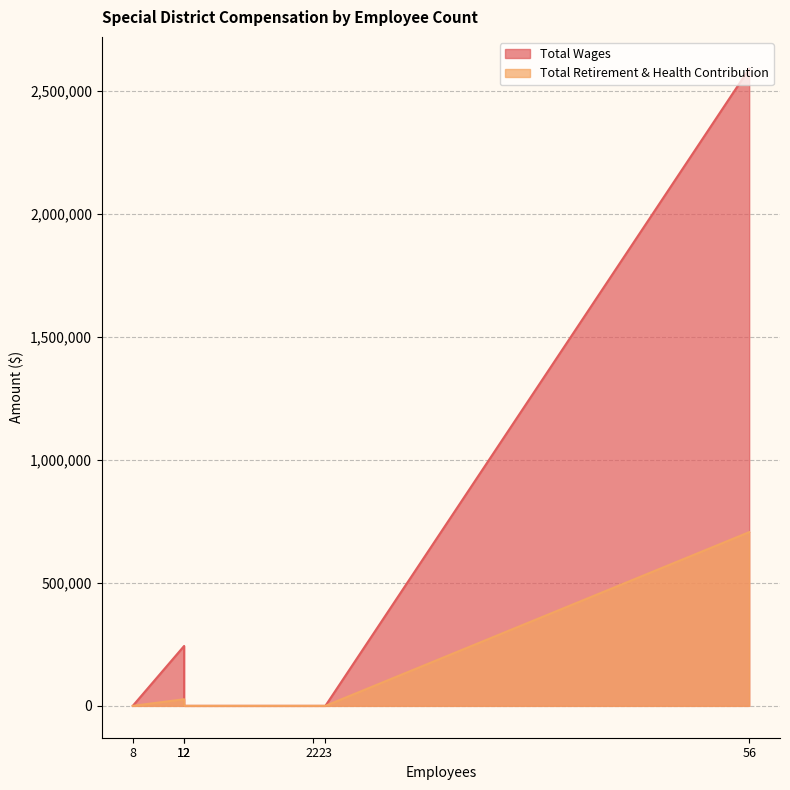

At which category is the sum across all series the highest?

56